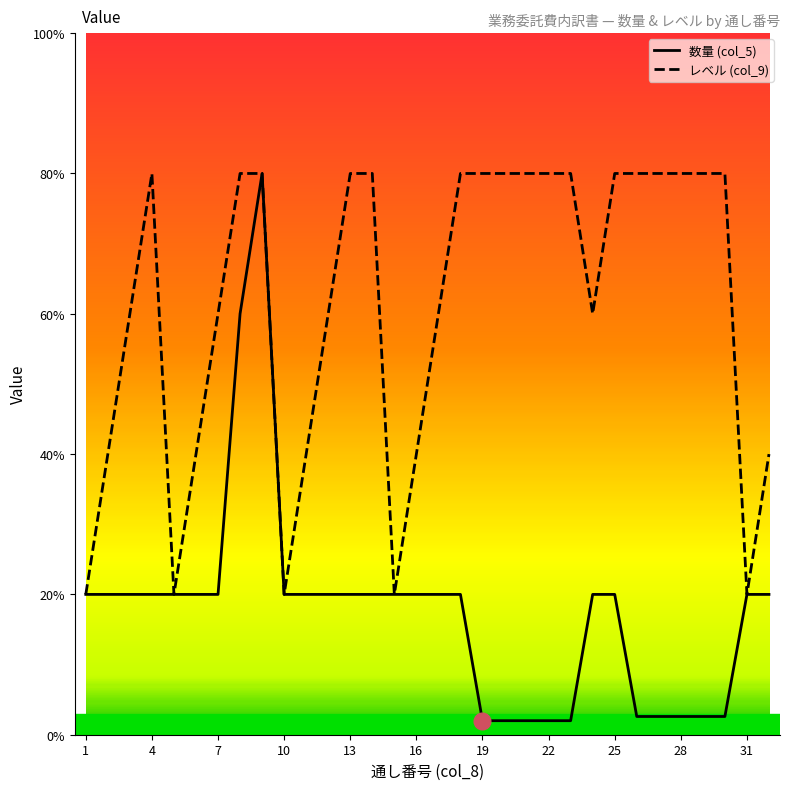

What is the average value of the レベル (col_9) series?

3.1